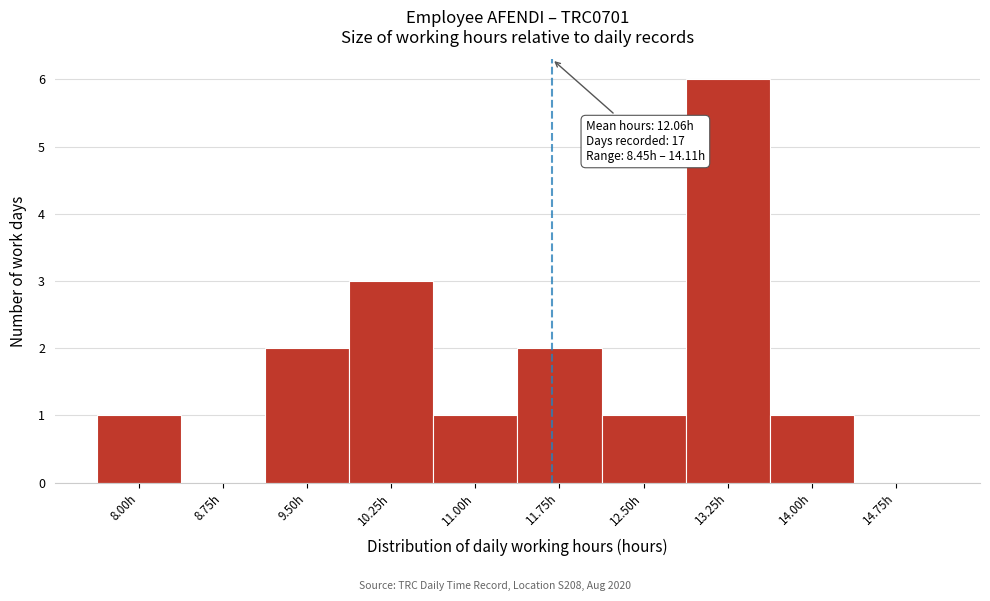

Reading left to right, what are all the values shown in this chart?

8.00h=1	8.75h=0	9.50h=2	10.25h=3	11.00h=1	11.75h=2	12.50h=1	13.25h=6	14.00h=1	14.75h=0